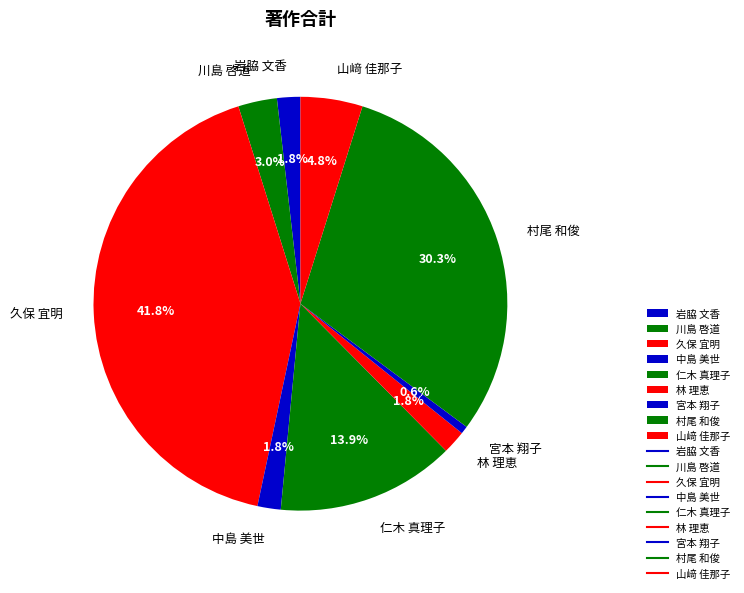

Which has a higher value, 中島 美世 or 久保 宜明?

久保 宜明